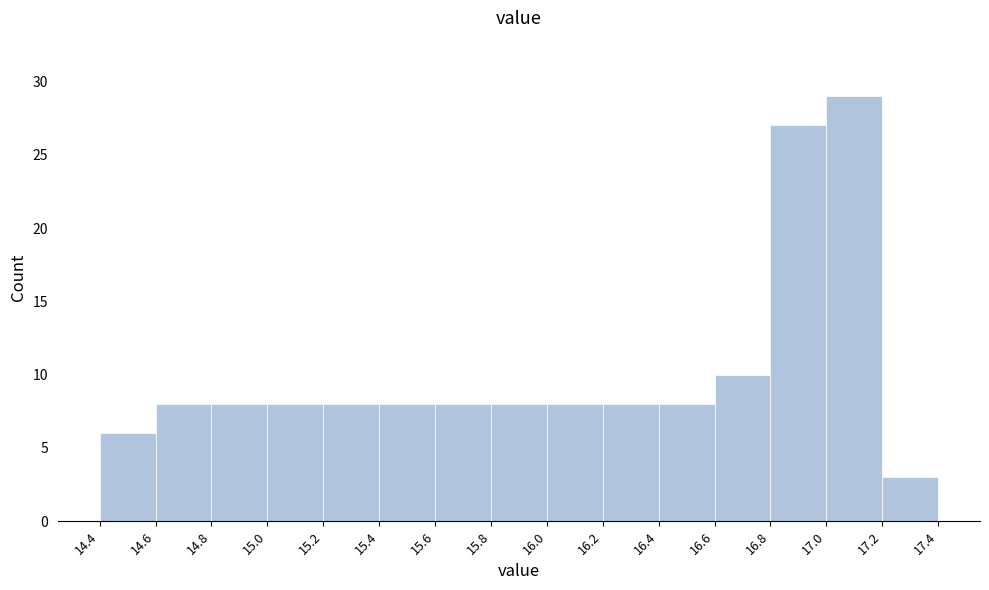

How tall is the bar that spans 15.8 to 16.0 on the x-axis? The values are not printed on the chart, so give them approximately, as read against the axis.

8